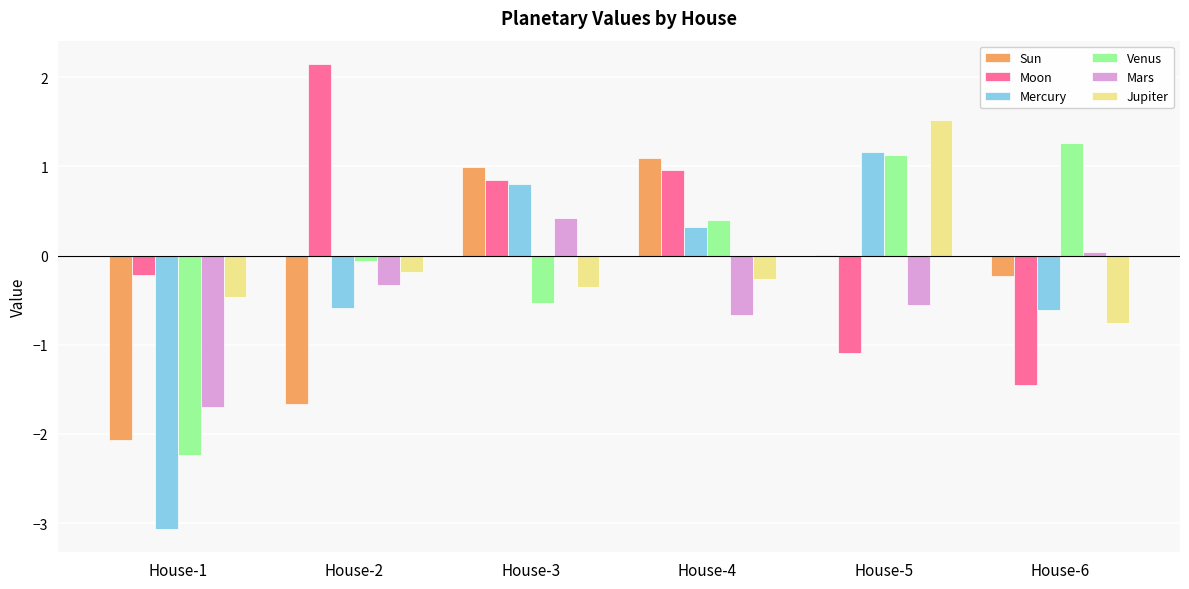

What are all the series names shown in the legend?

Sun, Moon, Mercury, Venus, Mars, Jupiter